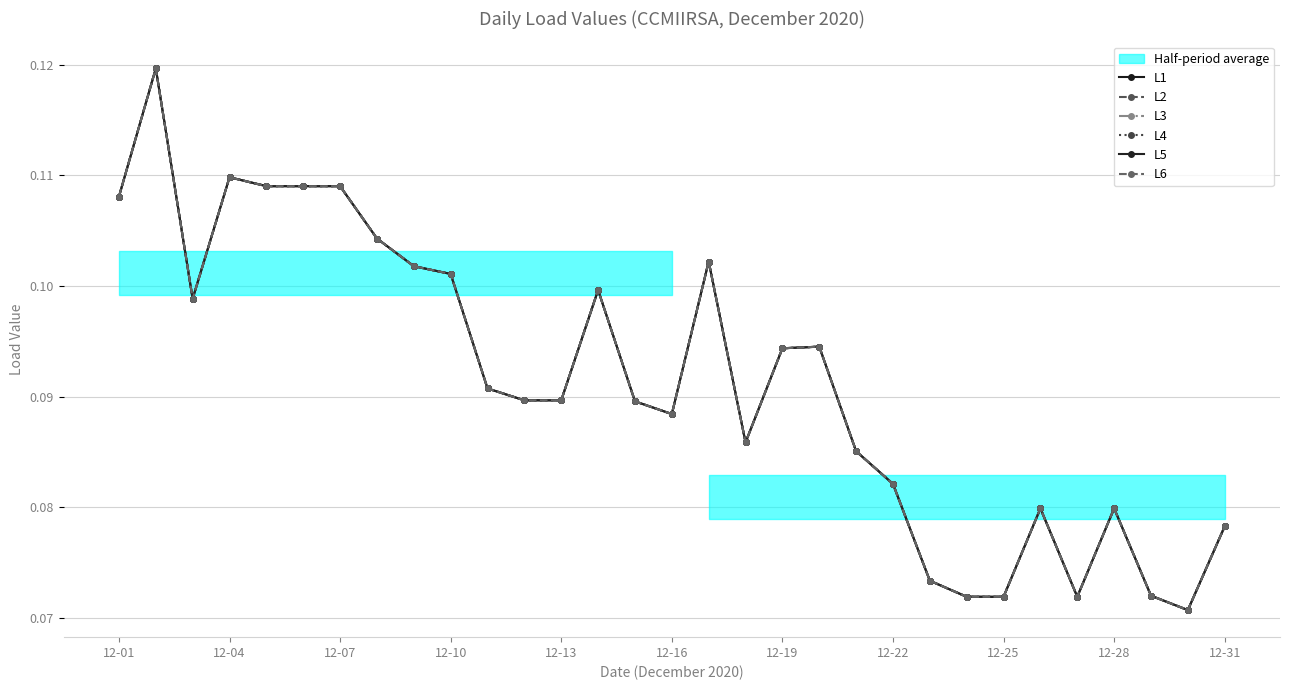

Is it true that L2 equals 0.0 at 12-10?

False